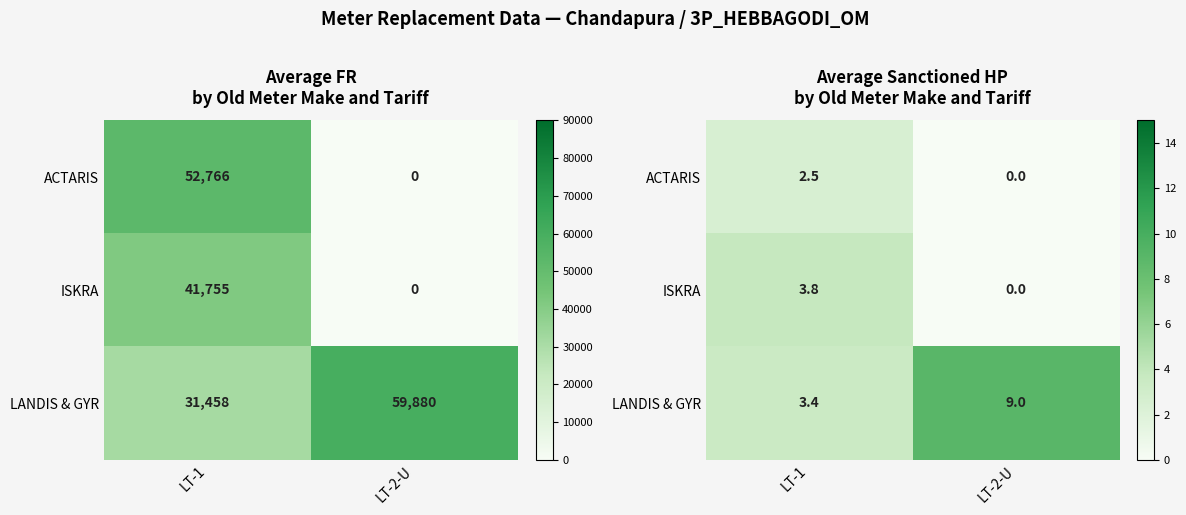

Count the number of data series in this chart.

3